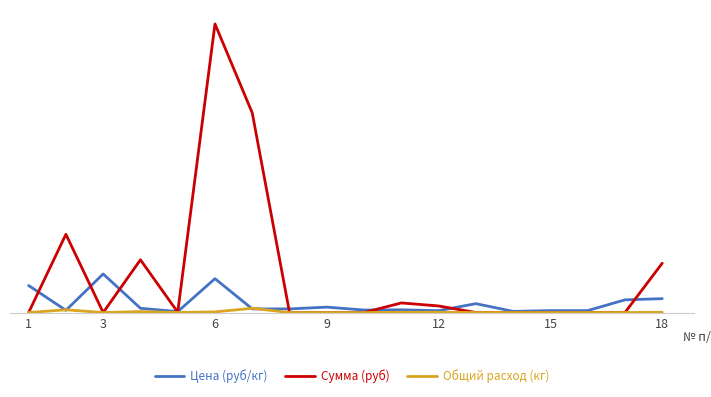

True or false: Общий расход (кг) and Сумма (руб) intersect in this chart.

False